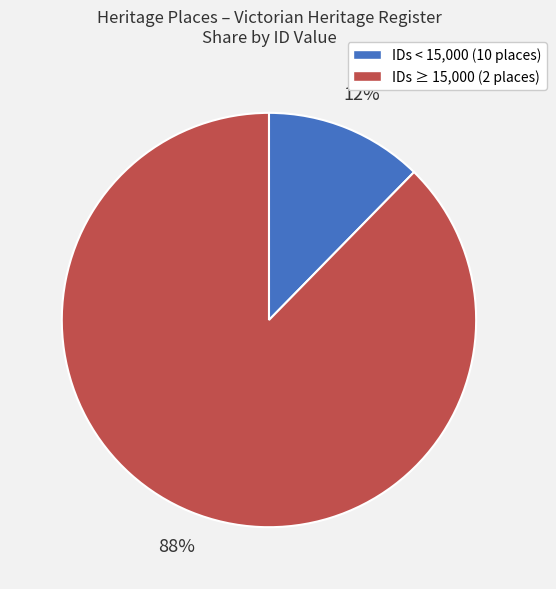

Do IDs < 15,000 (10 places) and IDs ≥ 15,000 (2 places) together represent more than half of the pie?

Yes